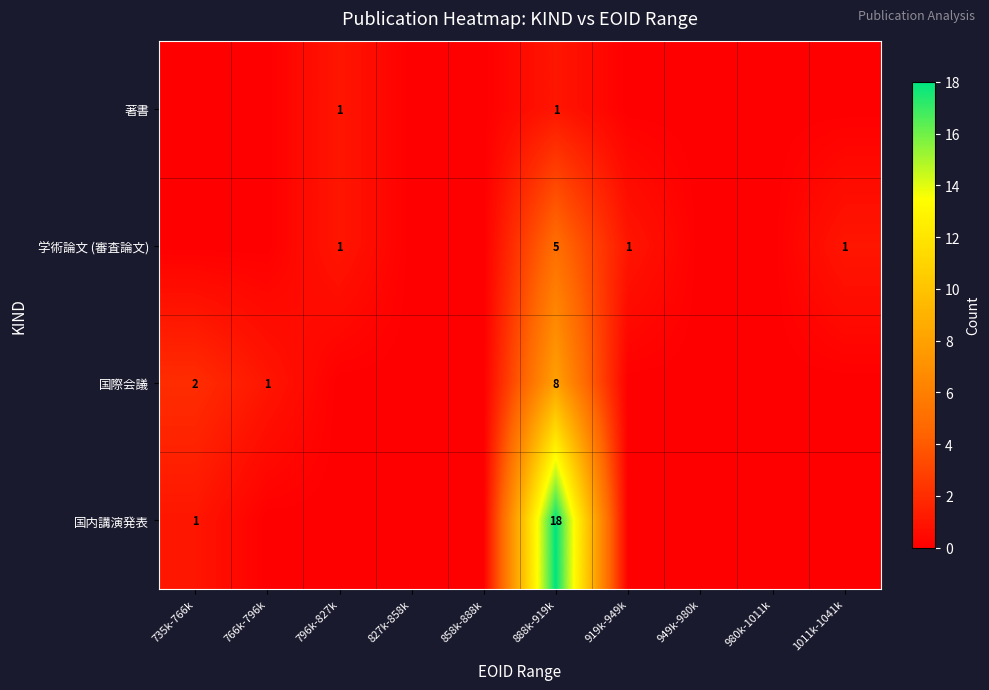

Is it true that 国際会議 equals 1 at 766k-796k?

True